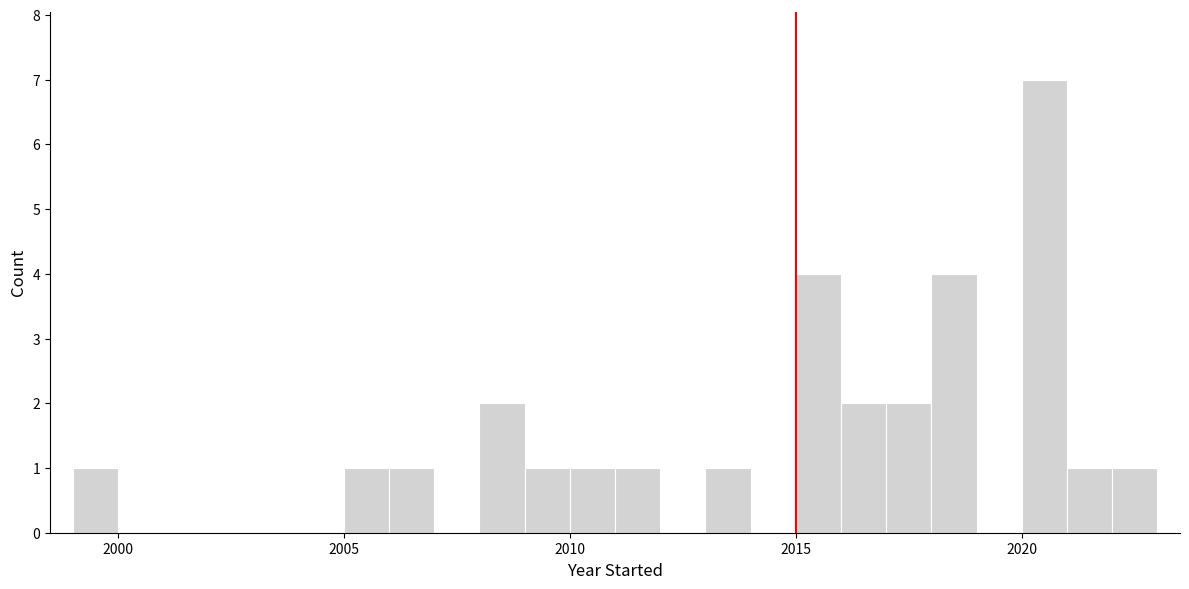

Around what value on the x-axis is the tallest bar? Give the approximate position of its centre, as read against the axis.

2020.5